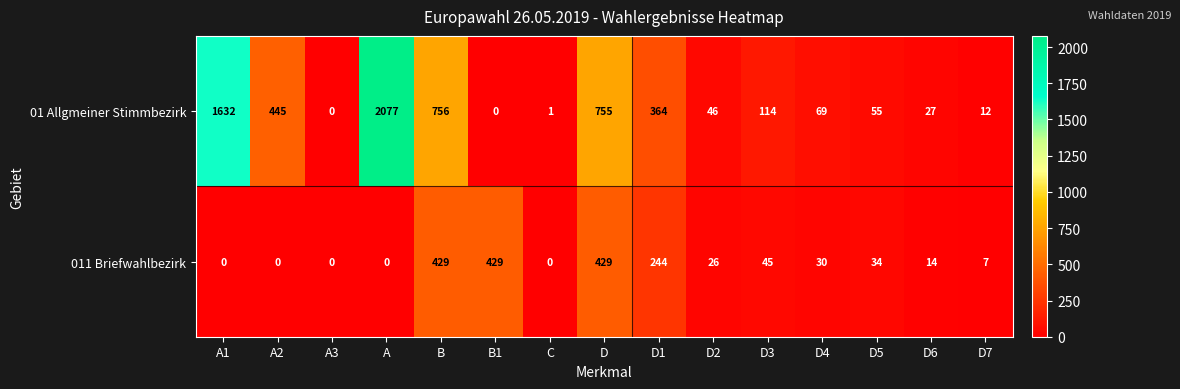

What is the greatest value displayed?

2077